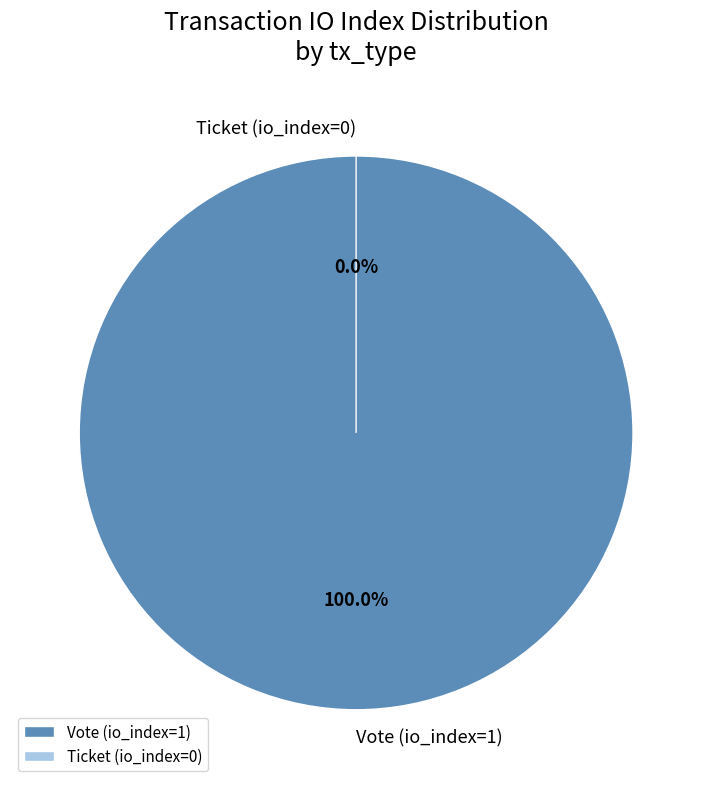

What is the largest slice in the pie chart?

Vote (io_index=1)